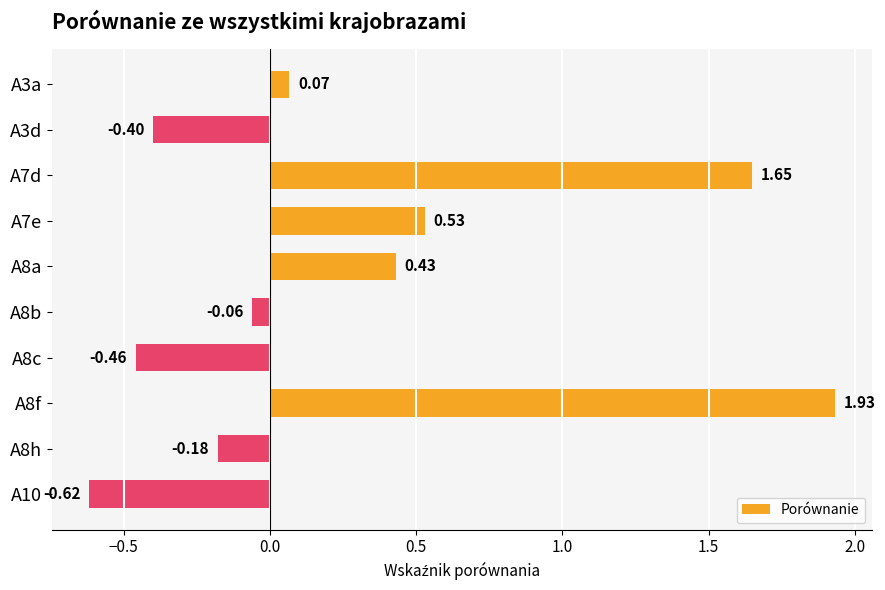

Which has a higher value, A8b or A7e?

A7e